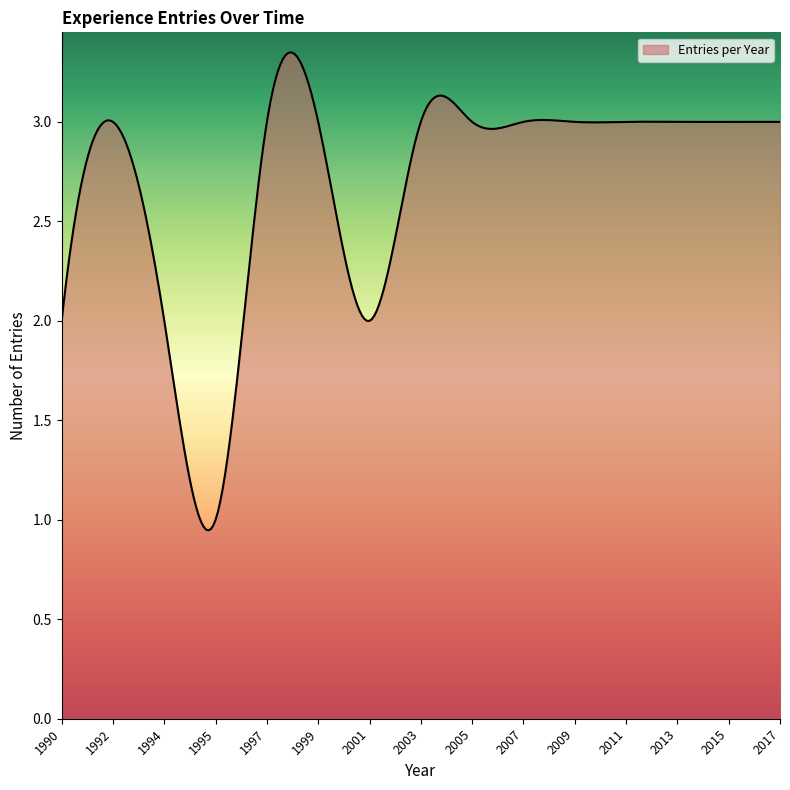

Where is the data nearest to the value 2?

1990